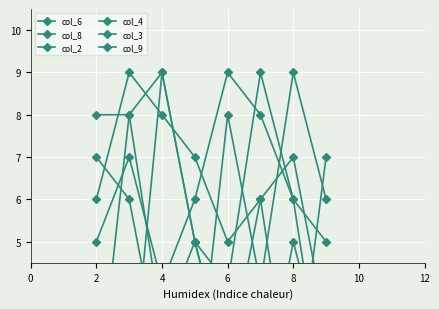

What is the difference between the highest and lowest values at 2?

8